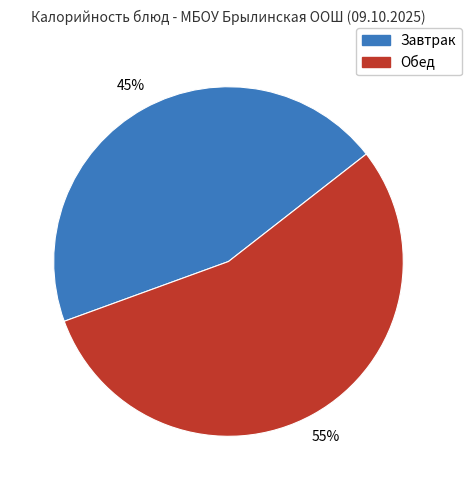

How many segments does this pie chart have?

2